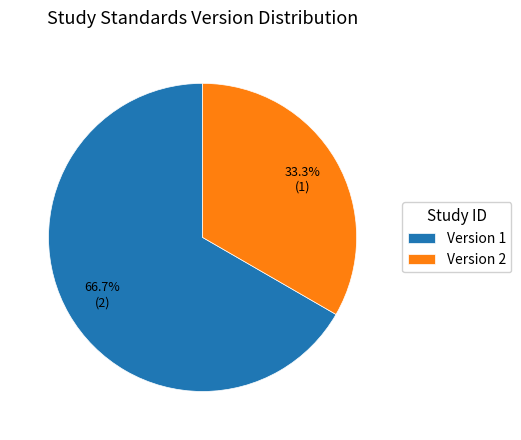

How many slices are in this pie chart?

2